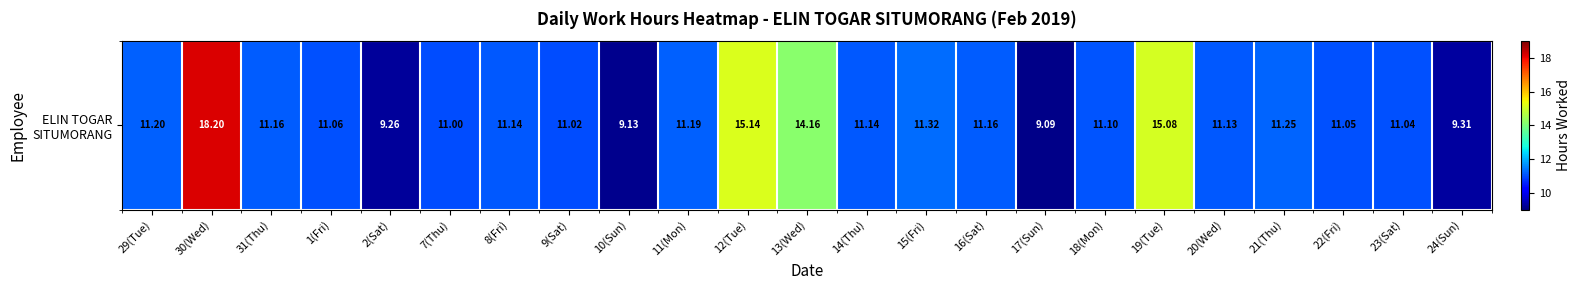

List the labels in order of value, largest first.

30(Wed), 12(Tue), 19(Tue), 13(Wed), 15(Fri), 21(Thu), 29(Tue), 11(Mon), 31(Thu), 16(Sat), 8(Fri), 14(Thu), 20(Wed), 18(Mon), 1(Fri), 22(Fri), 23(Sat), 9(Sat), 7(Thu), 24(Sun), 2(Sat), 10(Sun), 17(Sun)